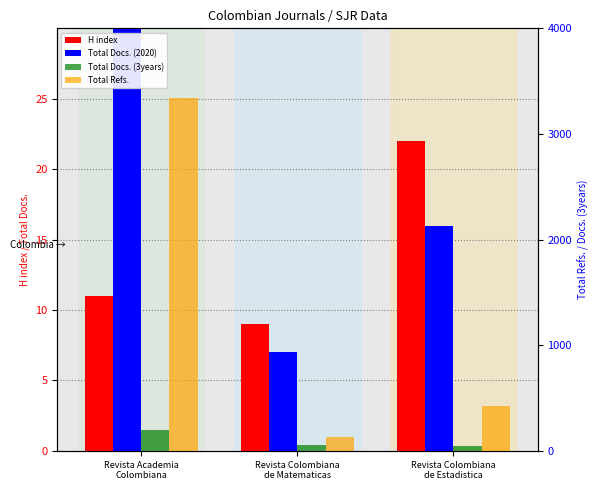

Reading right to left, transcribe all the data shown in this chart.

H index: 22	9	11
Total Docs. (2020): 16	7	81
Total Docs. (3years): 43	56	194
Total Refs.: 424	127	3345